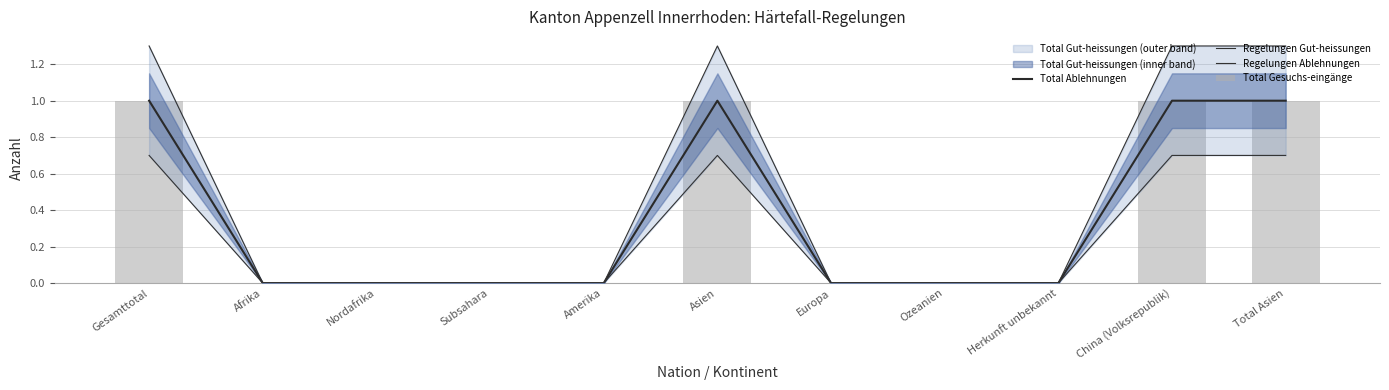

Reading left to right, transcribe all the data shown in this chart.

Total Ablehnungen: Gesamttotal=1.0	Afrika=0.0	Nordafrika=0.0	Subsahara=0.0	Amerika=0.0	Asien=1.0	Europa=0.0	Ozeanien=0.0	Herkunft unbekannt=0.0	China (Volksrepublik)=1.0	Total Asien=1.0
Regelungen Gut-heissungen: Gesamttotal=1.3	Afrika=0.0	Nordafrika=0.0	Subsahara=0.0	Amerika=0.0	Asien=1.3	Europa=0.0	Ozeanien=0.0	Herkunft unbekannt=0.0	China (Volksrepublik)=1.3	Total Asien=1.3
Regelungen Ablehnungen: Gesamttotal=0.7	Afrika=0.0	Nordafrika=0.0	Subsahara=0.0	Amerika=0.0	Asien=0.7	Europa=0.0	Ozeanien=0.0	Herkunft unbekannt=0.0	China (Volksrepublik)=0.7	Total Asien=0.7
Total Gesuchs-eingänge: Gesamttotal=1.0	Afrika=0.0	Nordafrika=0.0	Subsahara=0.0	Amerika=0.0	Asien=1.0	Europa=0.0	Ozeanien=0.0	Herkunft unbekannt=0.0	China (Volksrepublik)=1.0	Total Asien=1.0